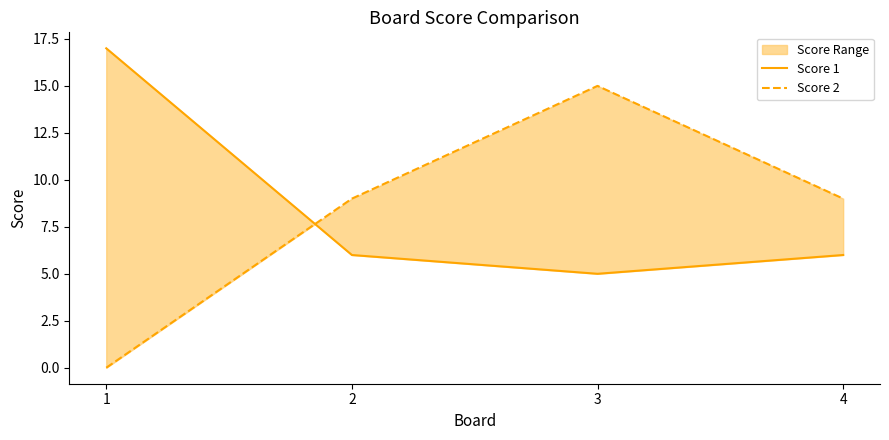

Which label corresponds to the largest value in the chart?

1